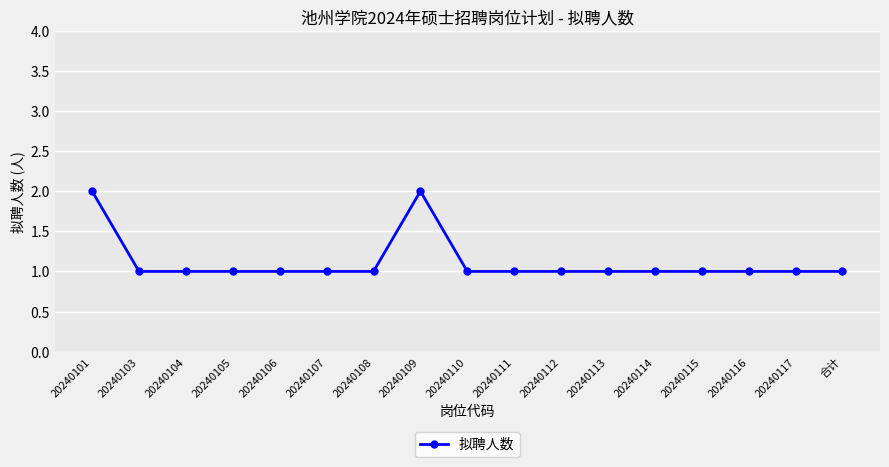

Approximately how many times larger is the value at 20240101 compared to 20240104?

2.0